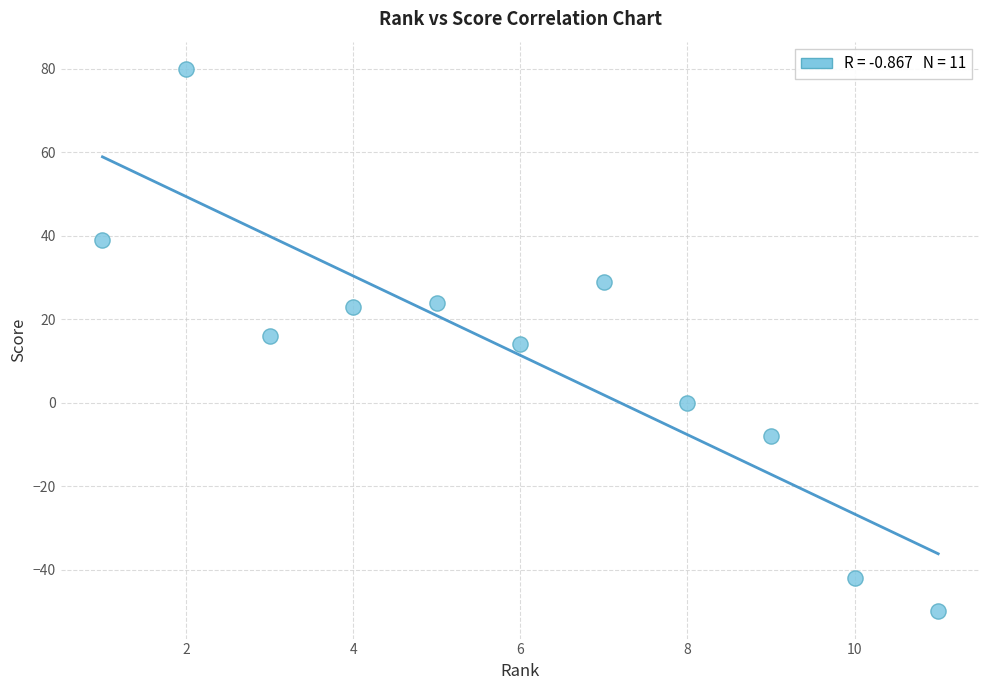

What is the average Y value?

11